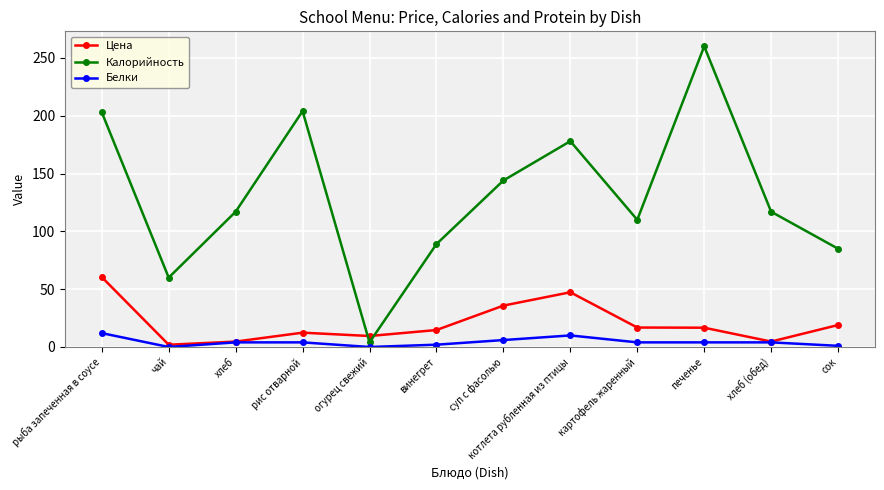

What is the highest value of the Калорийность series?

260.0